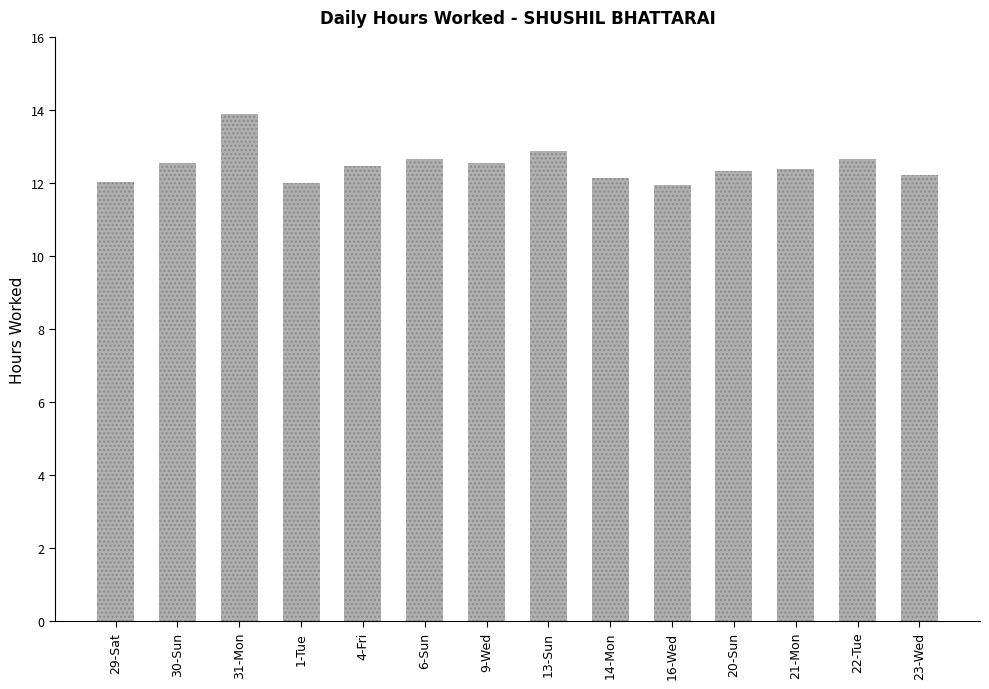

What value does the data have at 31-Mon?

13.9